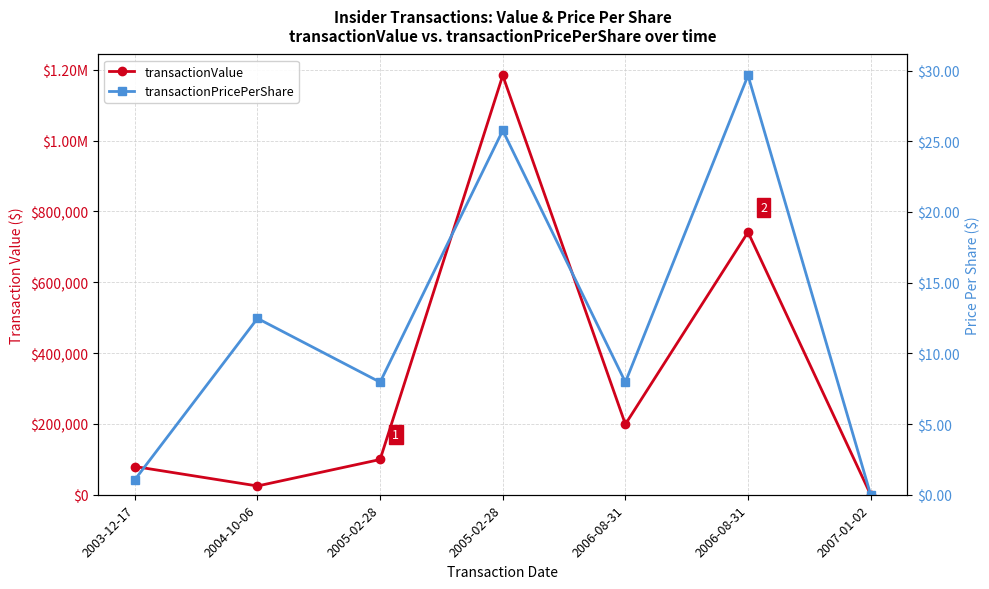

True or false: transactionValue and transactionPricePerShare cross at least once.

False